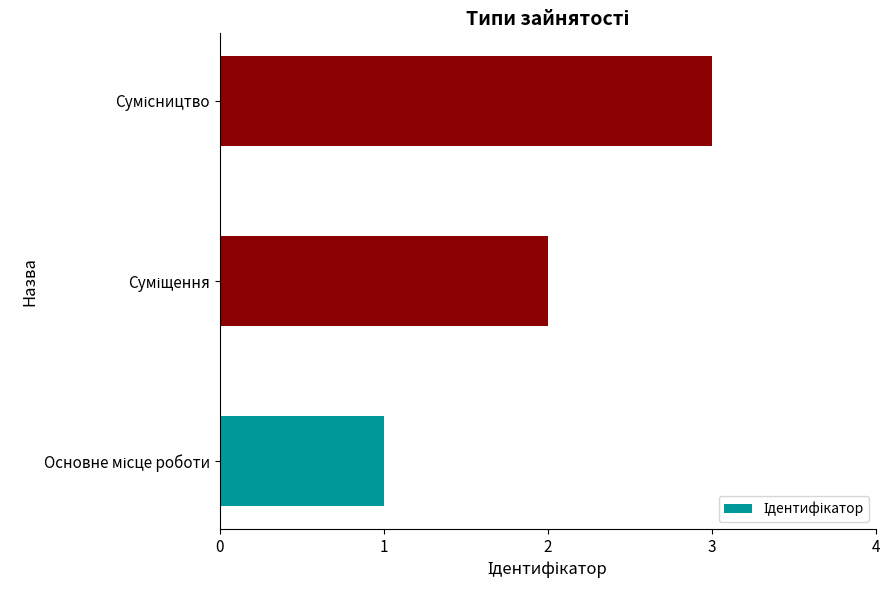

How many data points are less than 2?

1